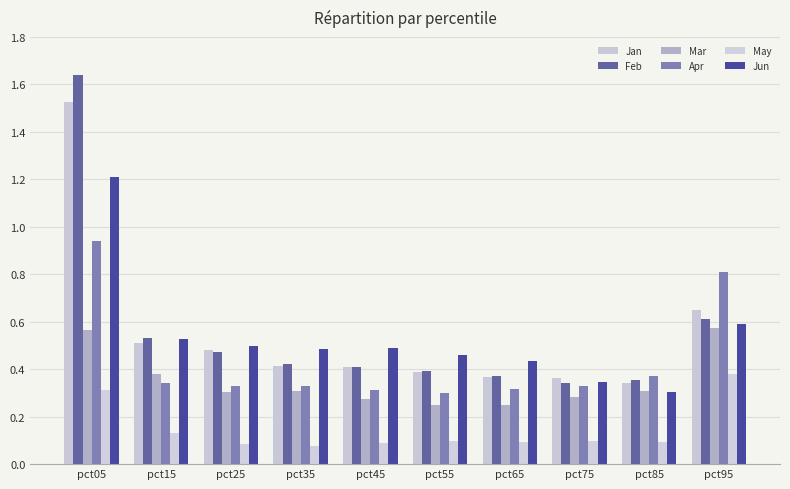

At how many categories does at least one series exceed 1?

1